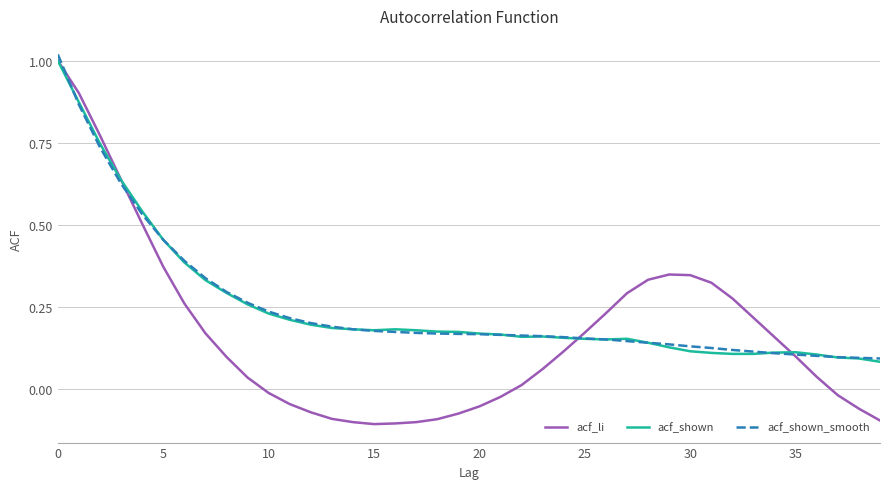

Which series has the largest range (max minus min)?

acf_li